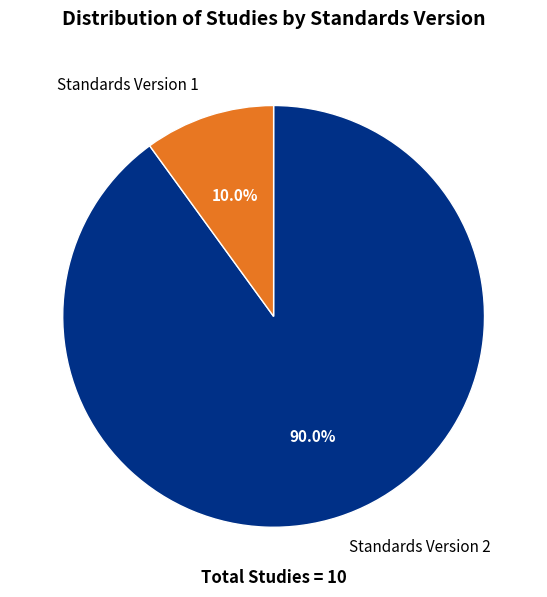

Rank the categories by value from lowest to highest.

Standards Version 1, Standards Version 2